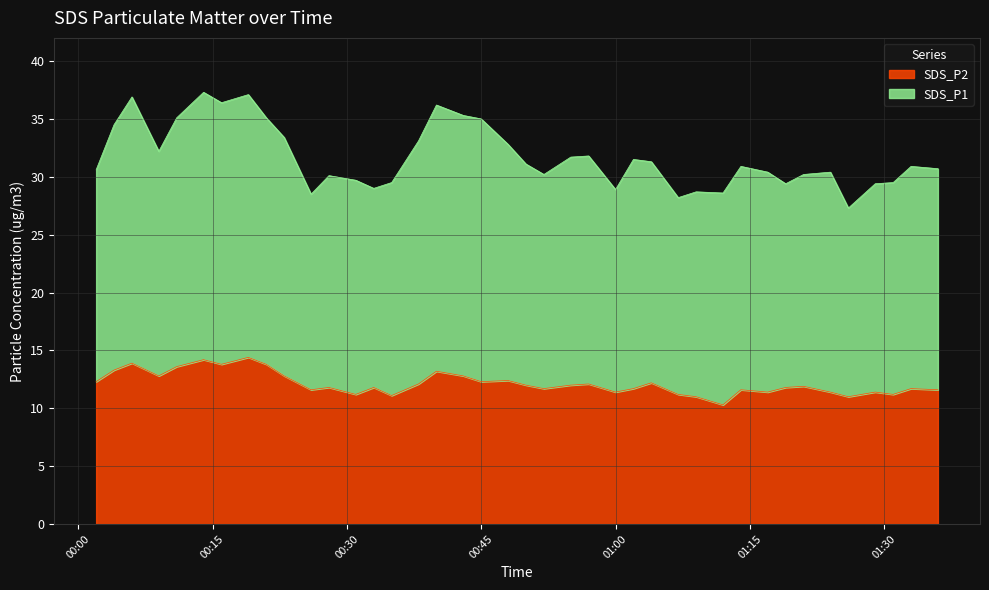

True or false: SDS_P2 and SDS_P1 cross at least once.

False